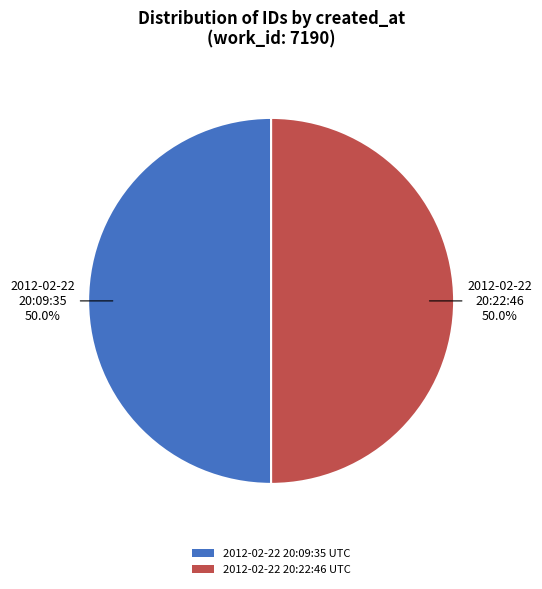

How many segments does this pie chart have?

2